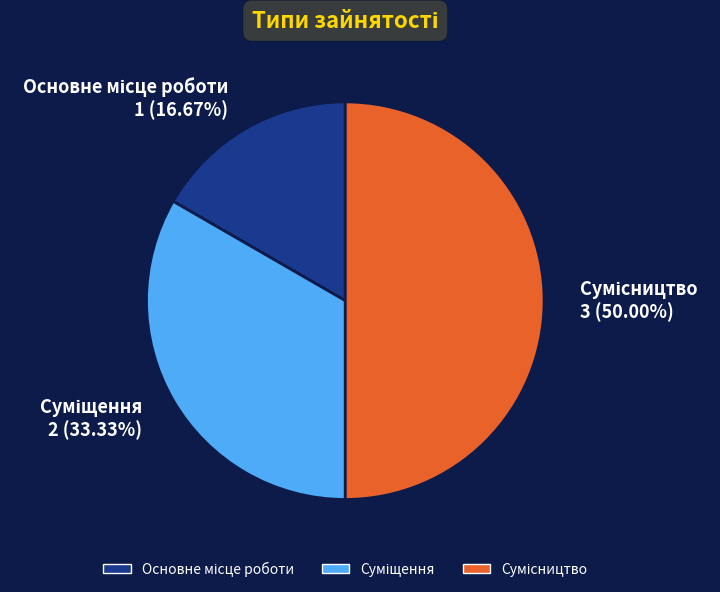

Which slice is the smallest?

Основне місце роботи